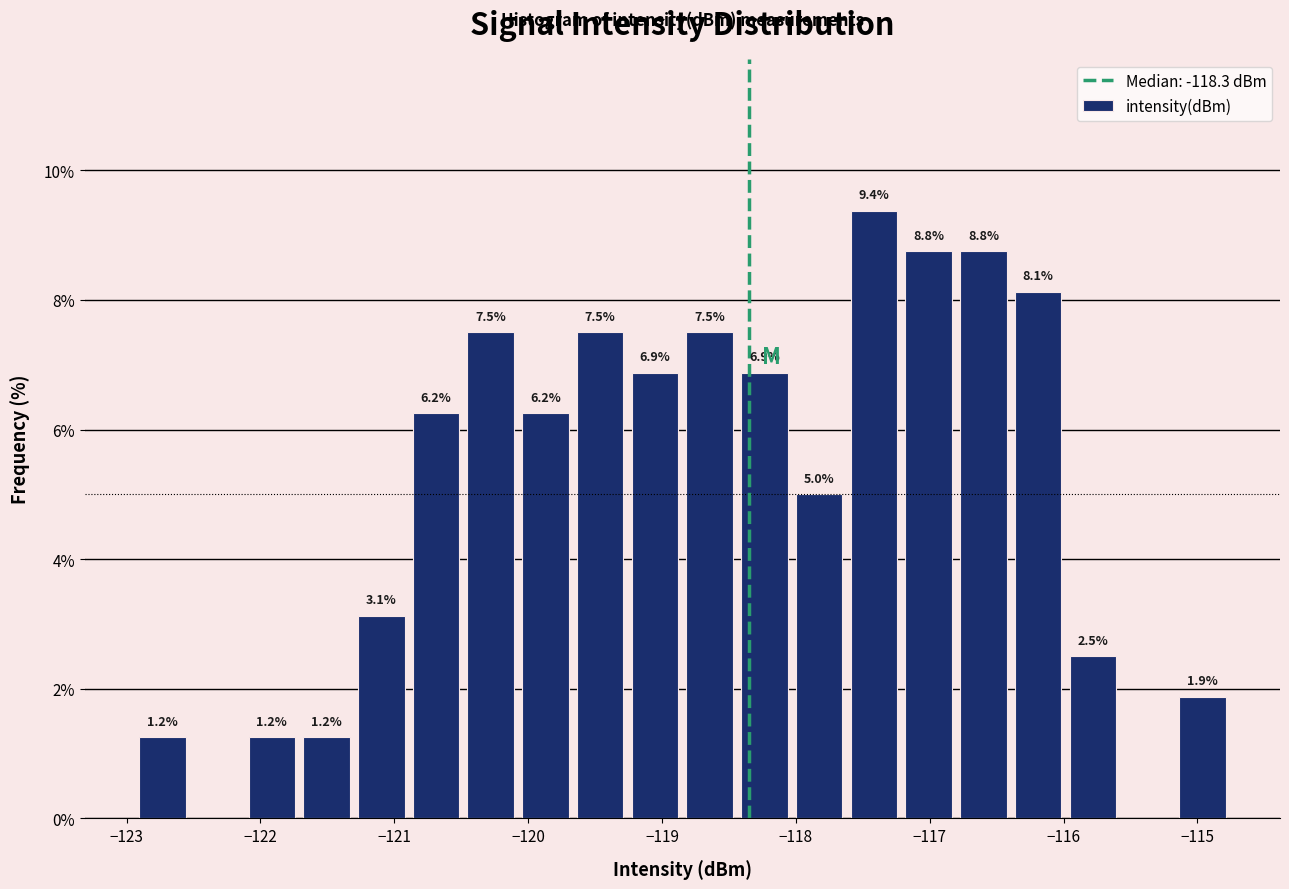

Which range on the x-axis has the tallest bar?

-117.6 to -117.2